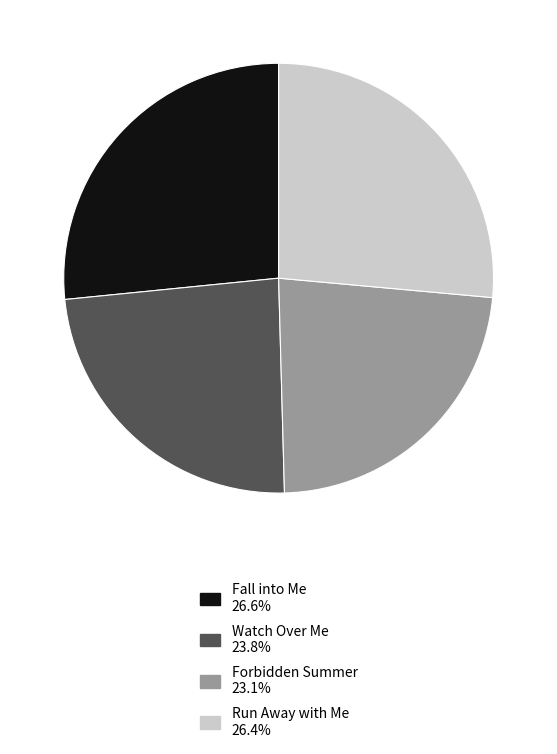

Which has a higher value, Forbidden Summer or Run Away with Me?

Run Away with Me